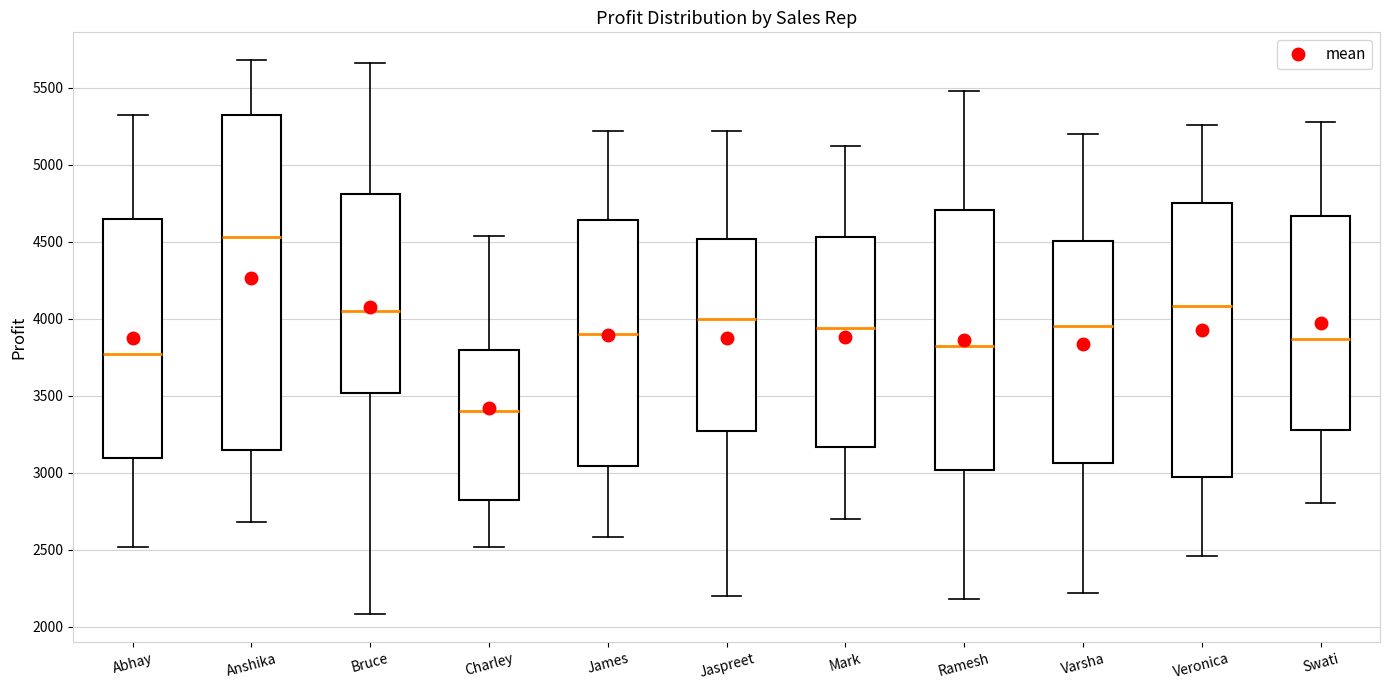

Which box has the highest median line?

Anshika